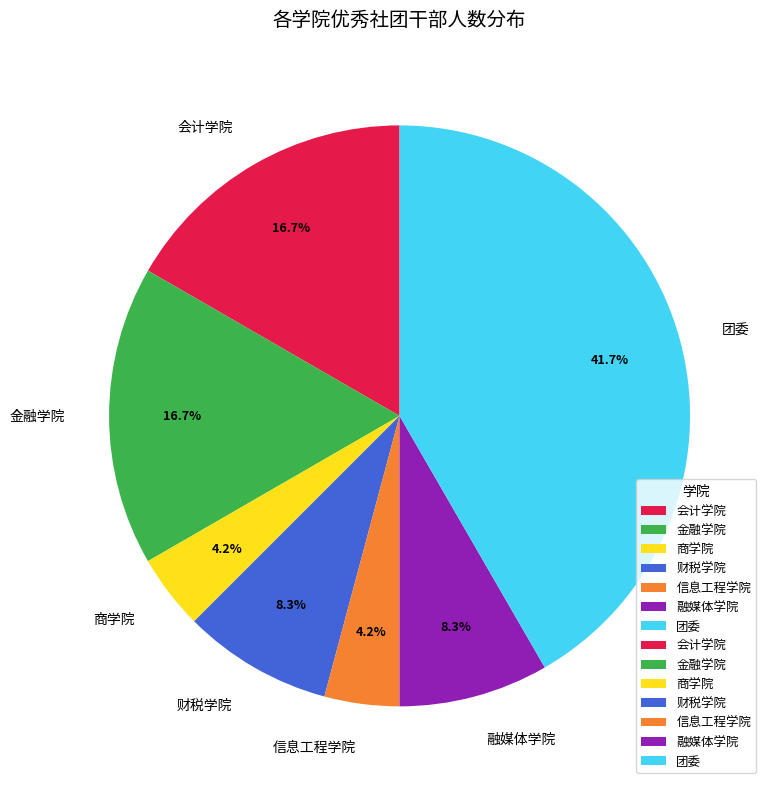

Is there any slice that represents more than half of the pie?

No